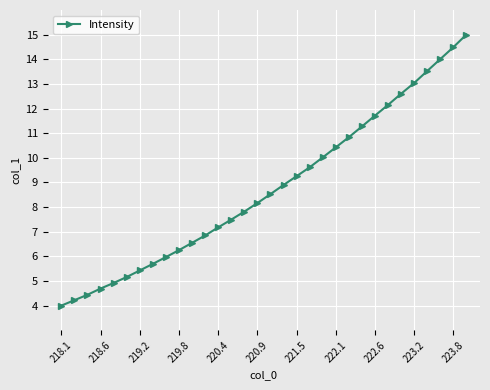

What is the value of the 2nd point from the left?

4.2